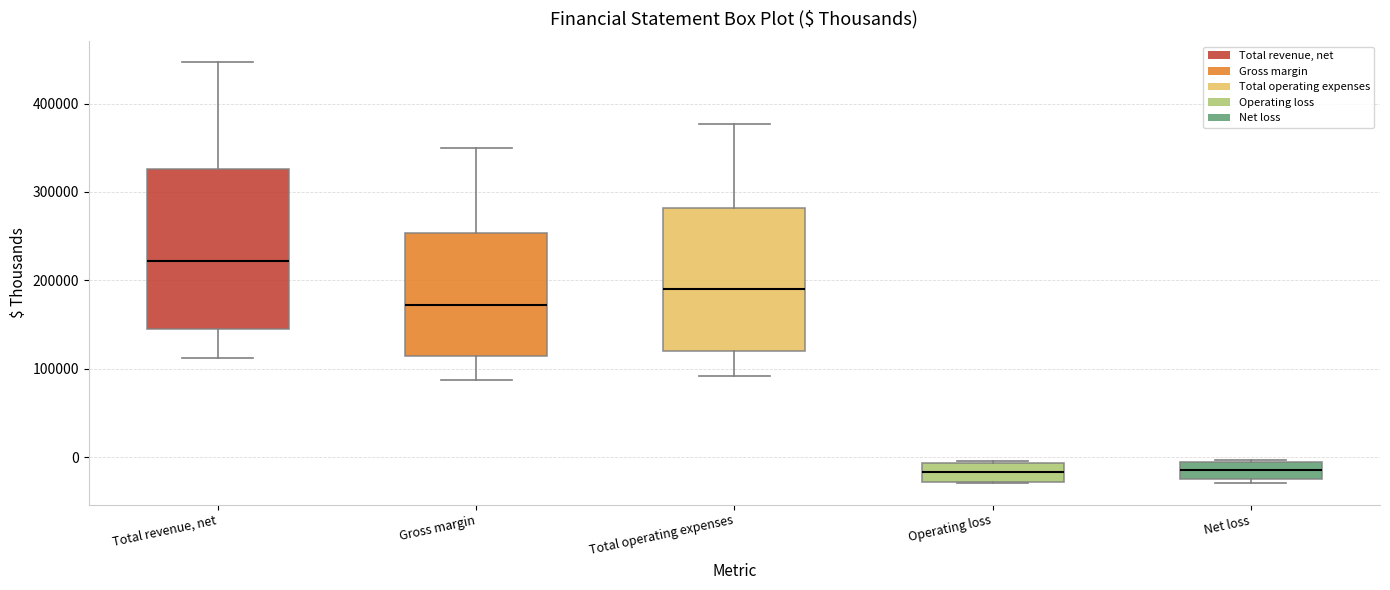

Where is the upper edge of the box for Total operating expenses on the y-axis? The values are not printed on the chart, so give them approximately, as read against the axis.

280000